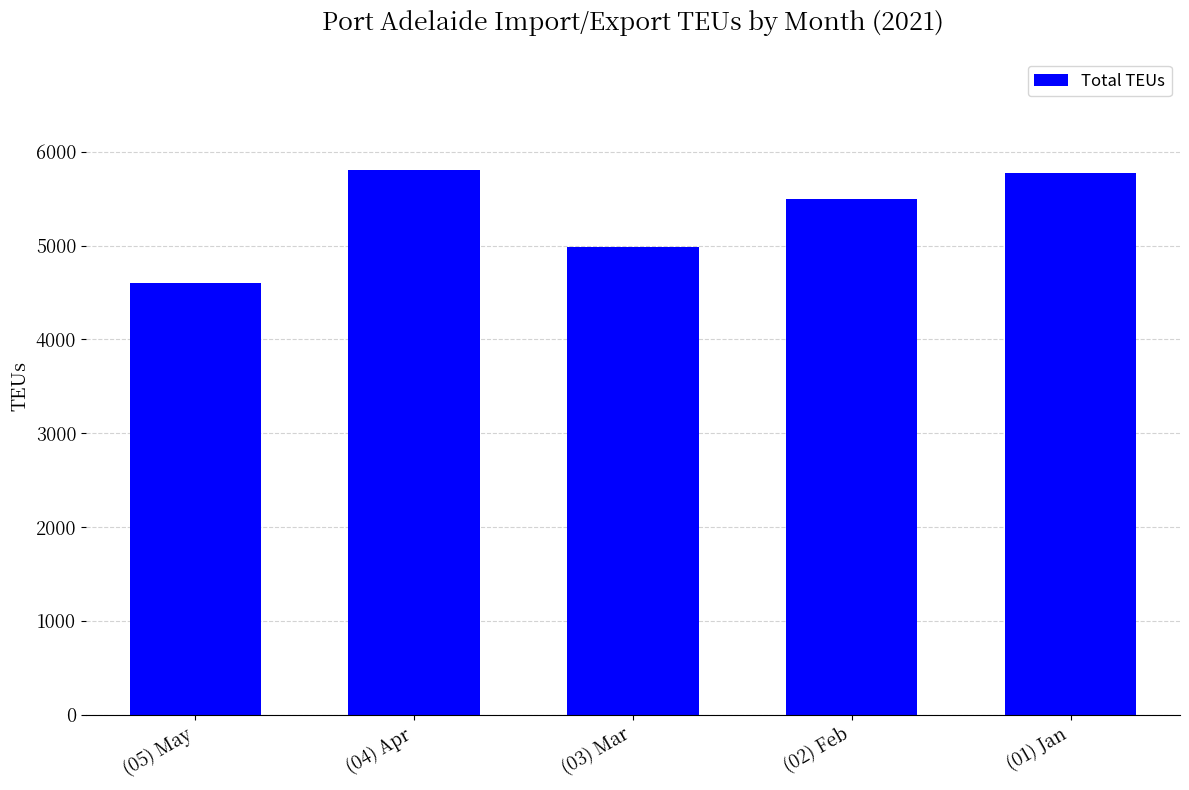

How many values are below 5495?

2